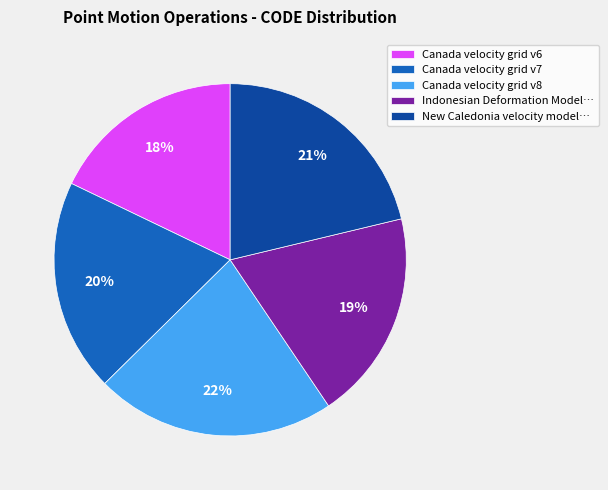

True or false: Canada velocity grid v7 accounts for 20% of the total.

True